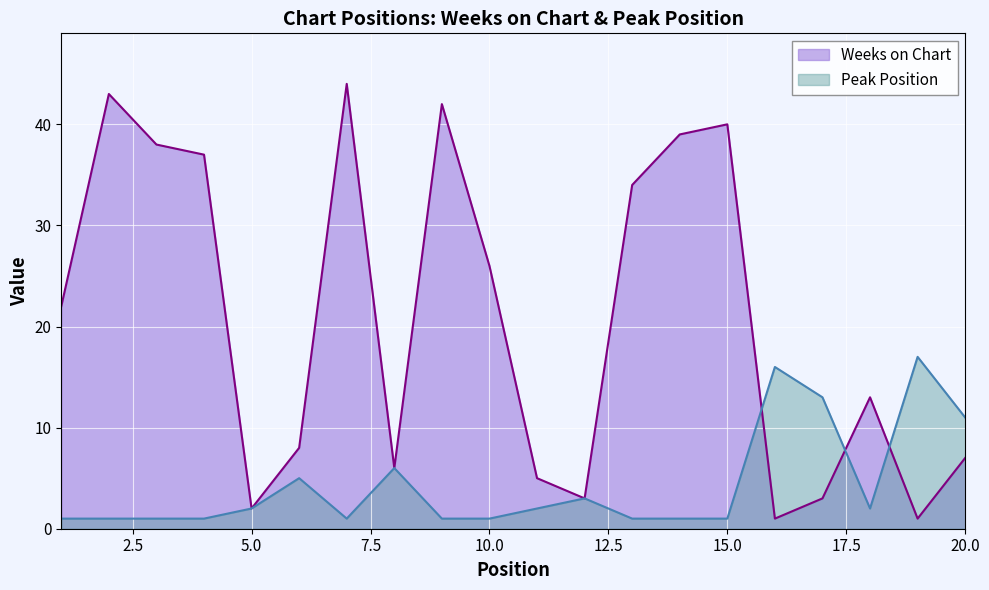

What value does the Weeks on Chart series have at 2?

43